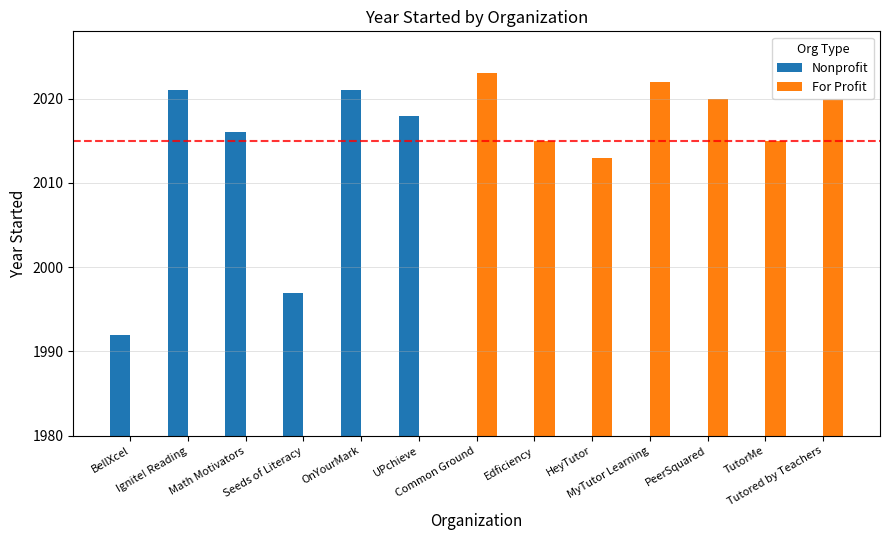

Which category has the highest value in the Nonprofit series?

Ignite! Reading